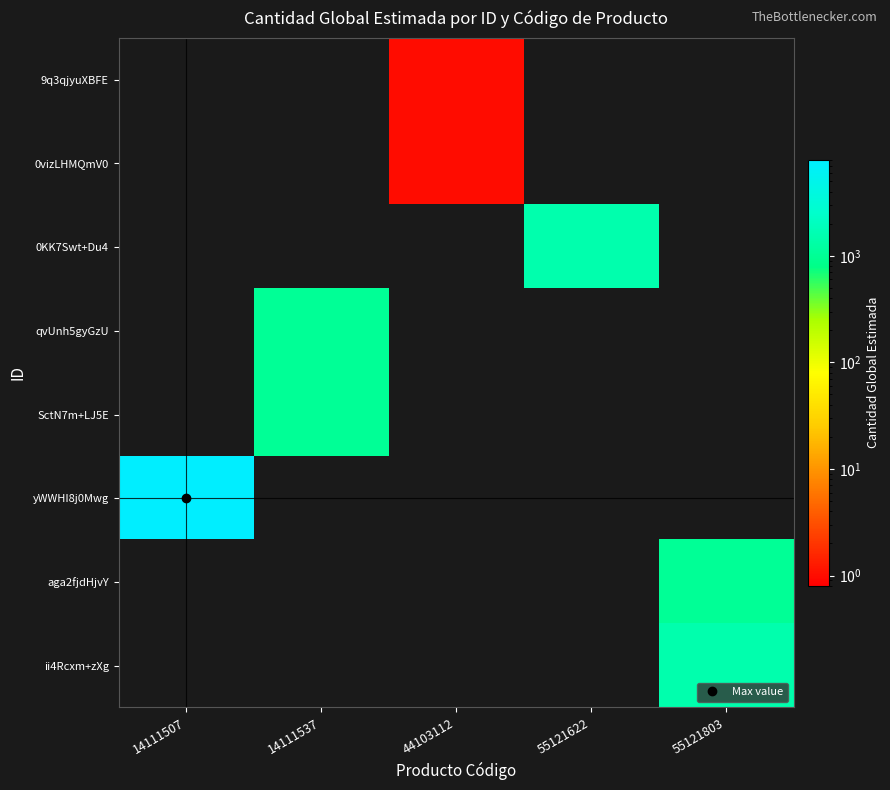

Reading left to right, what are all the values shown in this chart?

9q3qjyuXBFE: 14111507=0	14111537=0	44103112=1	55121622=0	55121803=0
0vizLHMQmV0: 14111507=0	14111537=0	44103112=1	55121622=0	55121803=0
0KK7Swt+Du4: 14111507=0	14111537=0	44103112=0	55121622=1500	55121803=0
qvUnh5gyGzU: 14111507=0	14111537=1000	44103112=0	55121622=0	55121803=0
SctN7m+LJ5E: 14111507=0	14111537=1000	44103112=0	55121622=0	55121803=0
yWWHI8j0Mwg: 14111507=8000	14111537=0	44103112=0	55121622=0	55121803=0
aga2fjdHjvY: 14111507=0	14111537=0	44103112=0	55121622=0	55121803=1000
ii4Rcxm+zXg: 14111507=0	14111537=0	44103112=0	55121622=0	55121803=1500